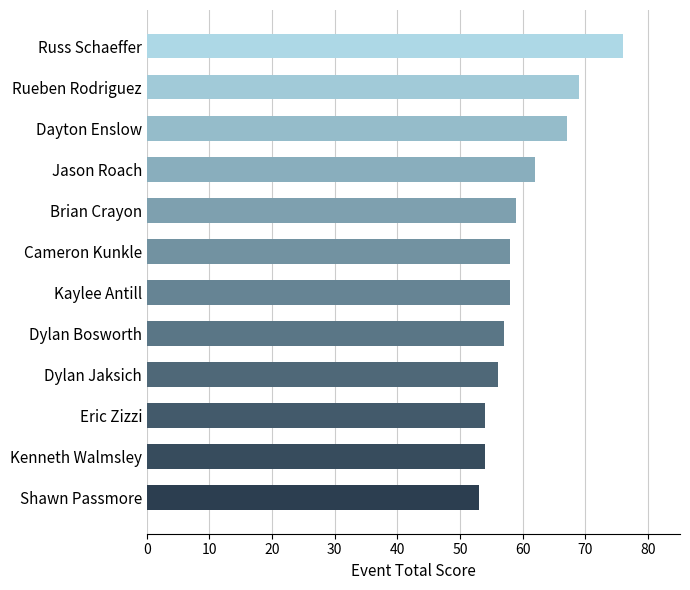

What is the difference between the maximum and minimum values?

23